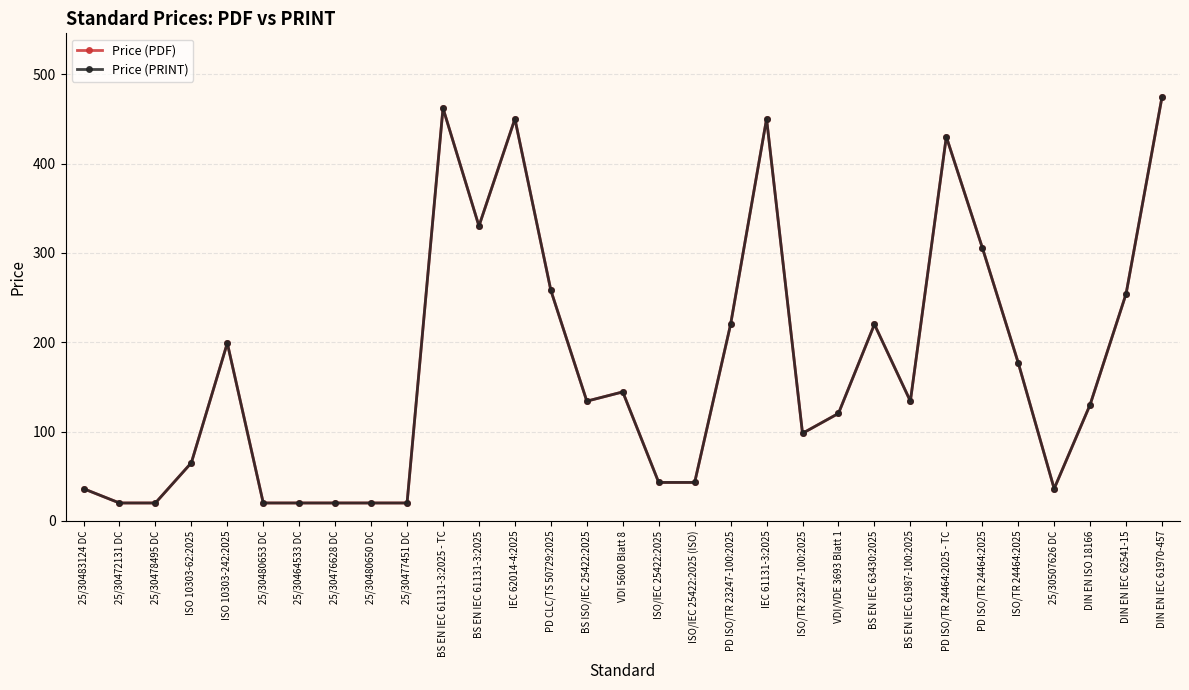

Reading left to right, transcribe all the data shown in this chart.

Price (PDF): 25/30483124 DC=36.0	25/30472131 DC=20.0	25/30478495 DC=20.0	ISO 10303-62:2025=65.0	ISO 10303-242:2025=199.0	25/30480653 DC=20.0	25/30464533 DC=20.0	25/30476628 DC=20.0	25/30480650 DC=20.0	25/30477451 DC=20.0	BS EN IEC 61131-3:2025 - TC=462.0	BS EN IEC 61131-3:2025=330.0	IEC 62014-4:2025=450.0	PD CLC/TS 50729:2025=258.0	BS ISO/IEC 25422:2025=134.0	VDI 5600 Blatt 8=144.3	ISO/IEC 25422:2025=43.0	ISO/IEC 25422:2025 (ISO)=43.0	PD ISO/TR 23247-100:2025=220.0	IEC 61131-3:2025=450.0	ISO/TR 23247-100:2025=98.0	VDI/VDE 3693 Blatt 1=120.3	BS EN IEC 63430:2025=220.0	BS EN IEC 61987-100:2025=134.0	PD ISO/TR 24464:2025 - TC=430.0	PD ISO/TR 24464:2025=306.0	ISO/TR 24464:2025=177.0	25/30507626 DC=36.0	DIN EN ISO 18166=130.1	DIN EN IEC 62541-15=254.1	DIN EN IEC 61970-457=474.6
Price (PRINT): 25/30483124 DC=36.0	25/30472131 DC=20.0	25/30478495 DC=20.0	ISO 10303-62:2025=65.0	ISO 10303-242:2025=199.0	25/30480653 DC=20.0	25/30464533 DC=20.0	25/30476628 DC=20.0	25/30480650 DC=20.0	25/30477451 DC=20.0	BS EN IEC 61131-3:2025 - TC=462.0	BS EN IEC 61131-3:2025=330.0	IEC 62014-4:2025=450.0	PD CLC/TS 50729:2025=258.0	BS ISO/IEC 25422:2025=134.0	VDI 5600 Blatt 8=144.3	ISO/IEC 25422:2025=43.0	ISO/IEC 25422:2025 (ISO)=43.0	PD ISO/TR 23247-100:2025=220.0	IEC 61131-3:2025=450.0	ISO/TR 23247-100:2025=98.0	VDI/VDE 3693 Blatt 1=120.3	BS EN IEC 63430:2025=220.0	BS EN IEC 61987-100:2025=134.0	PD ISO/TR 24464:2025 - TC=430.0	PD ISO/TR 24464:2025=306.0	ISO/TR 24464:2025=177.0	25/30507626 DC=36.0	DIN EN ISO 18166=130.1	DIN EN IEC 62541-15=254.1	DIN EN IEC 61970-457=474.6